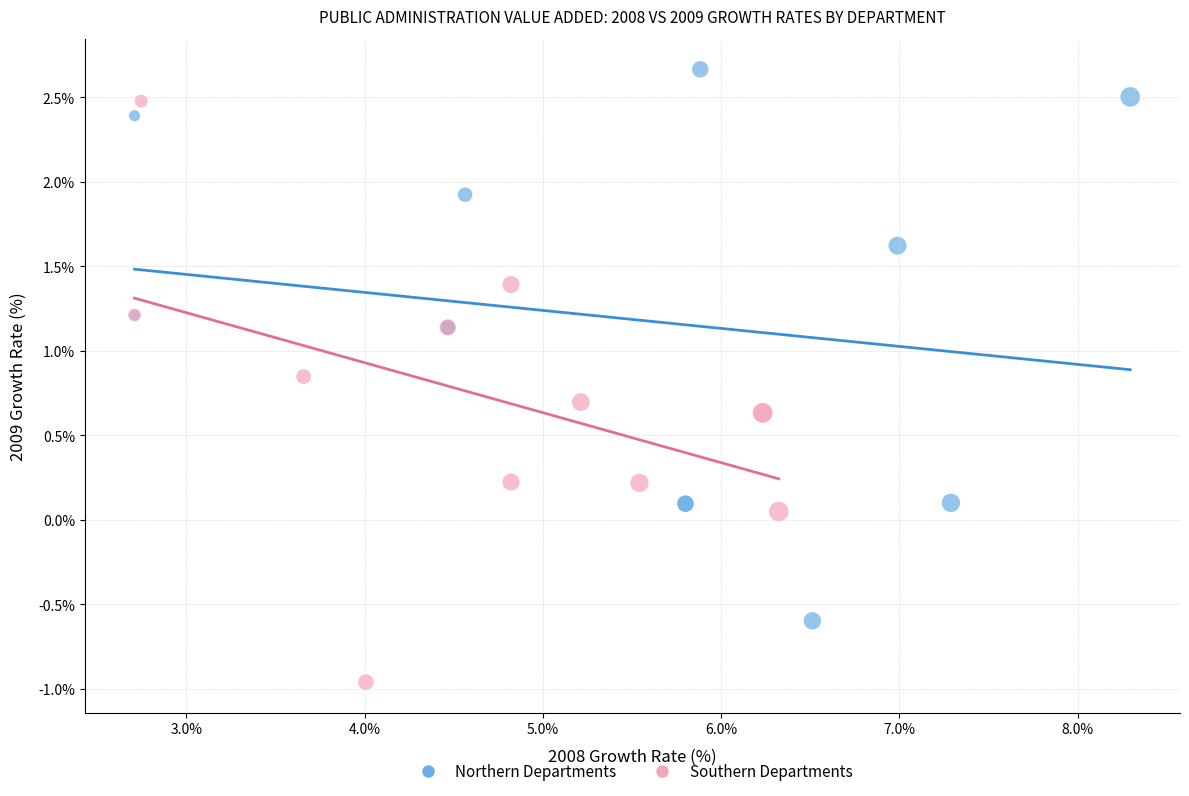

Which series reaches the minimum Y coordinate?

Southern Departments